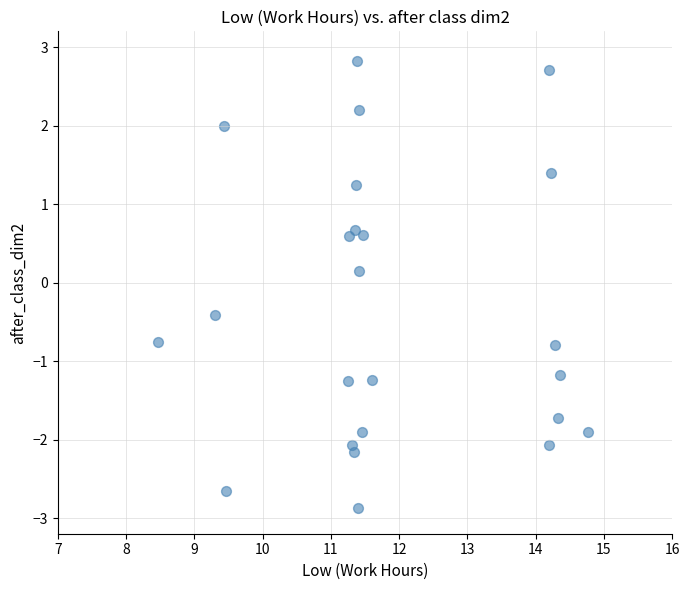

What is the range of Y values (max minus min)?

5.7